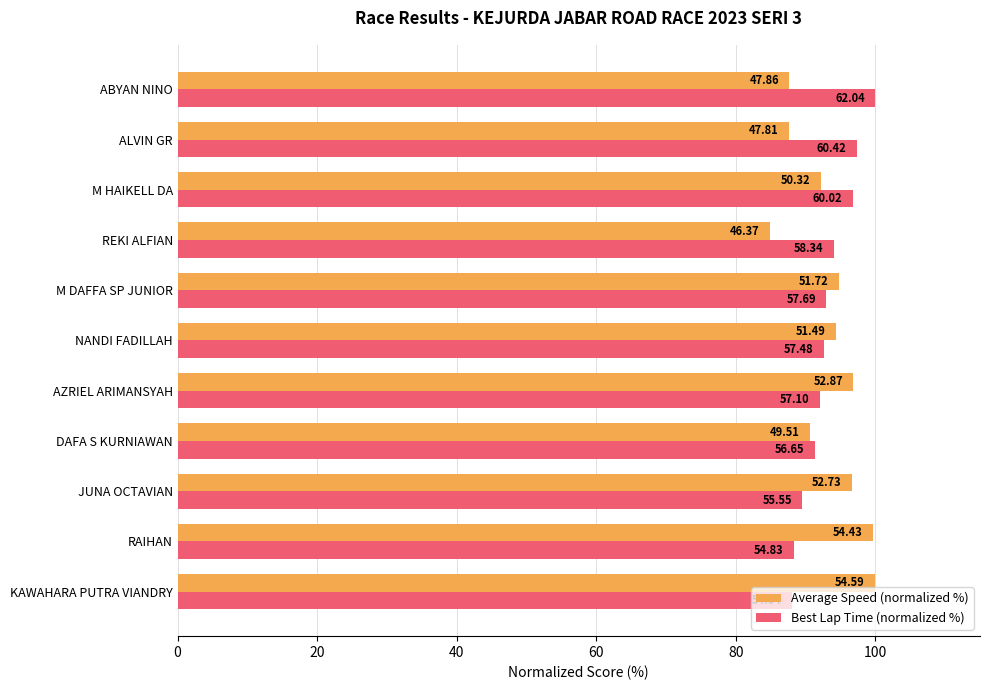

What are all the series names shown in the legend?

Average Speed (normalized %), Best Lap Time (normalized %)